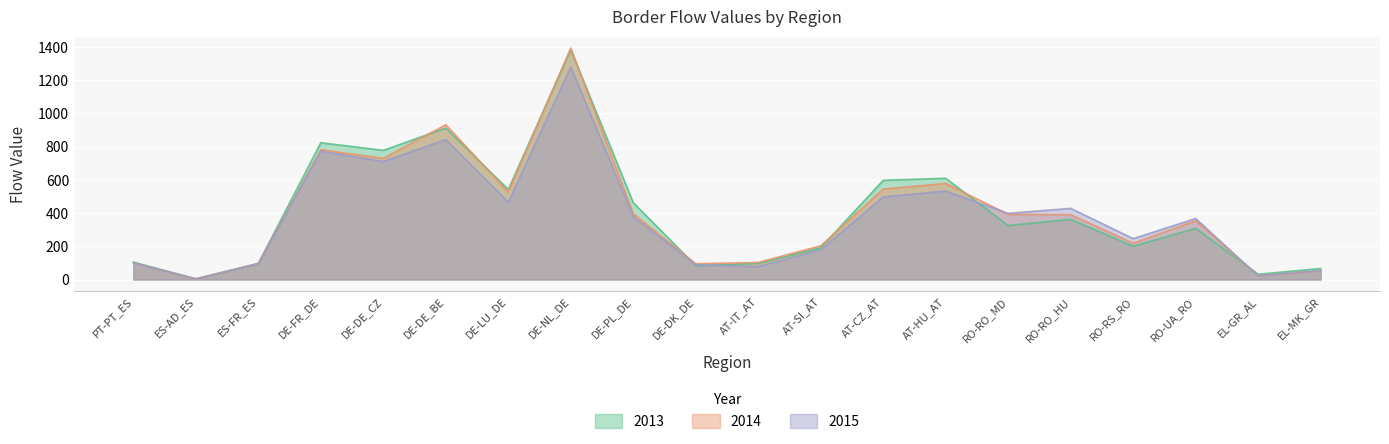

True or false: 2015 has a value of 95 at ES-FR_ES.

True